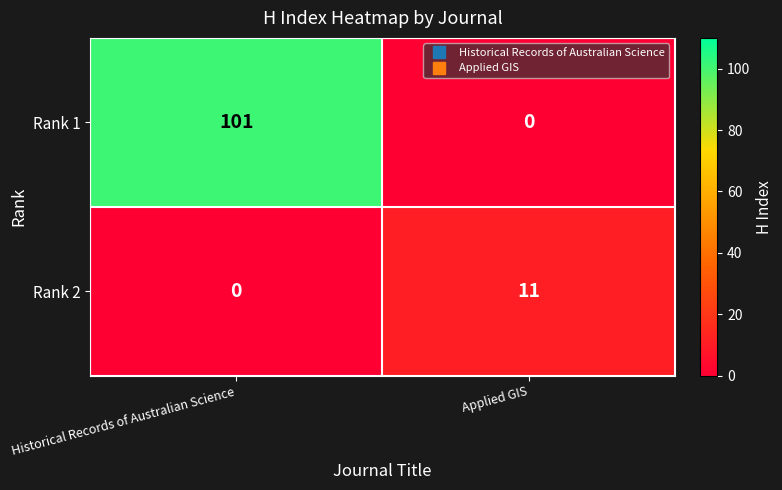

True or false: Rank 1 has a value of -62 at Applied GIS.

False